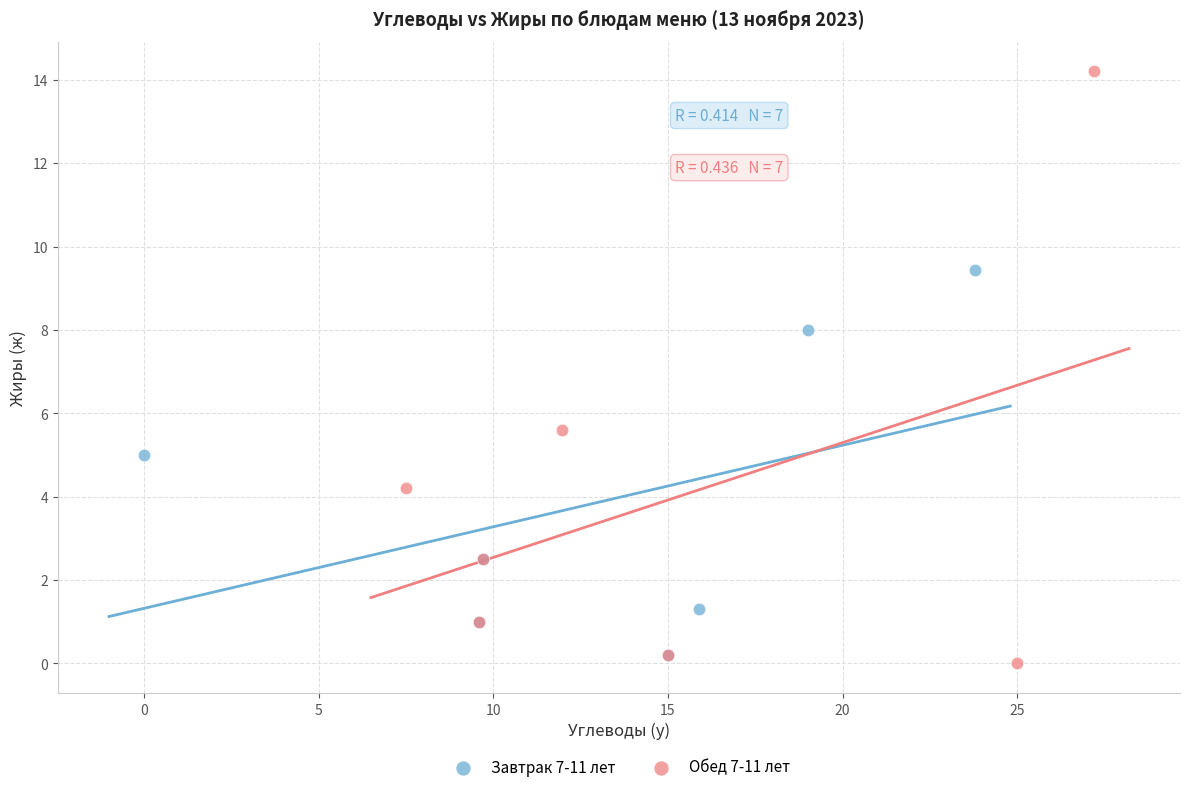

Which series contains the highest Y value?

Обед 7-11 лет